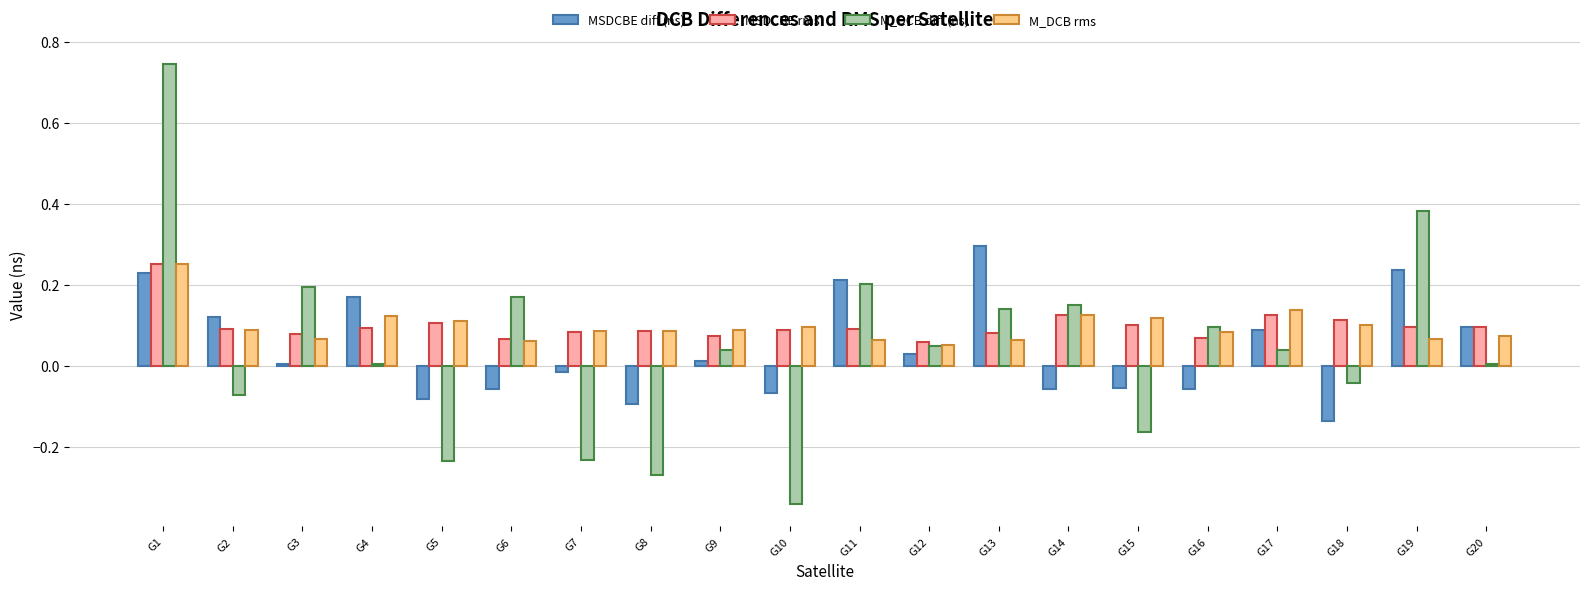

Which series changed the most between G10 and G13?

M_DCB diff (ns)